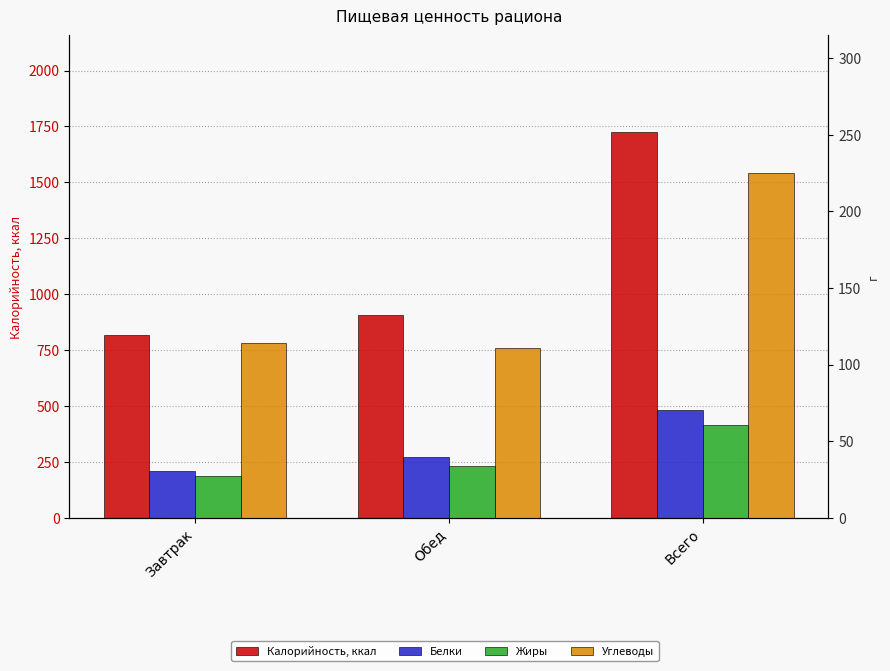

Reading left to right, transcribe all the data shown in this chart.

Калорийность, ккал: 819.1	906.4	1725.5
Белки: 30.7	39.5	70.2
Жиры: 27.0	33.8	60.7
Углеводы: 113.7	111.1	224.8